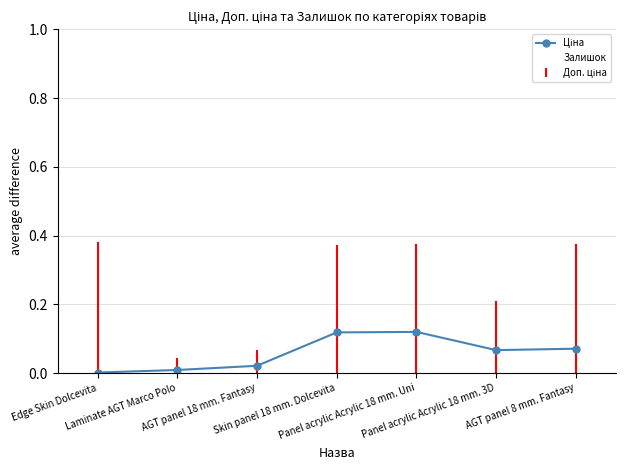

What is the label of the 6th point from the left?

Panel acrylic Acrylic 18 mm. 3D